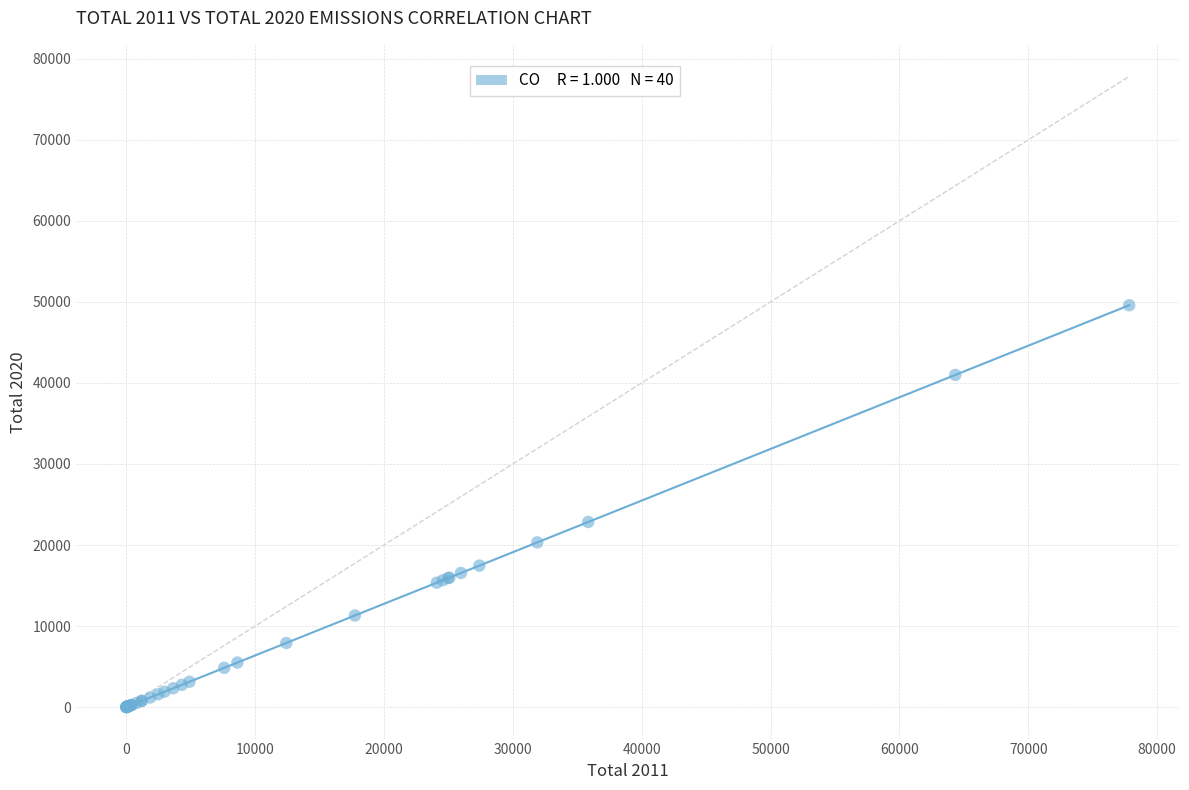

What Y value in the scatter plot is closest to 24797?

22840.4